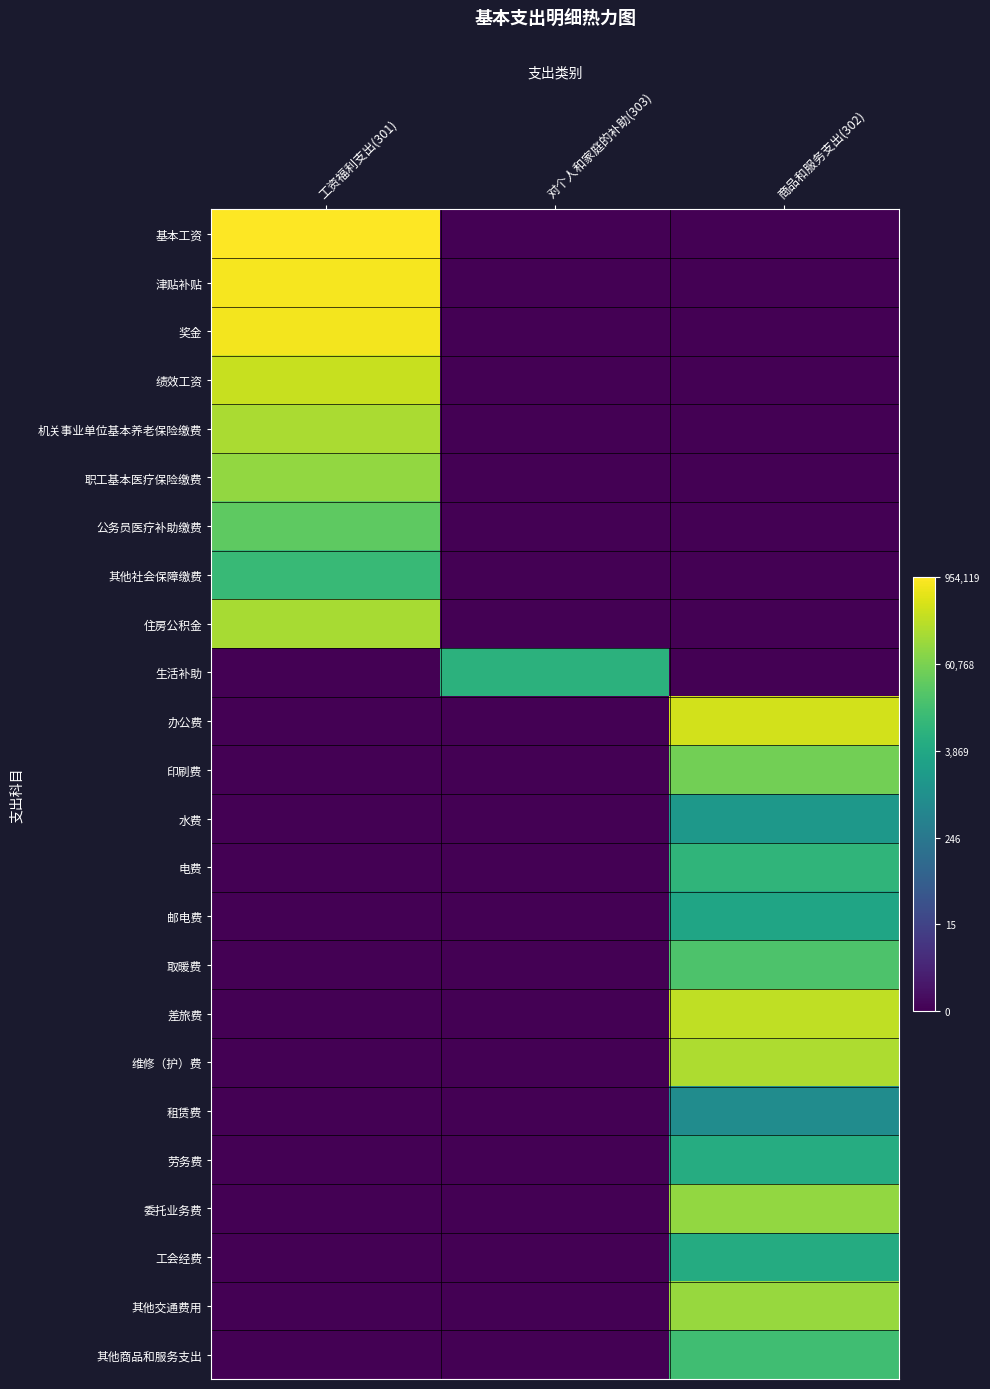

Count the number of categories in the chart.

3